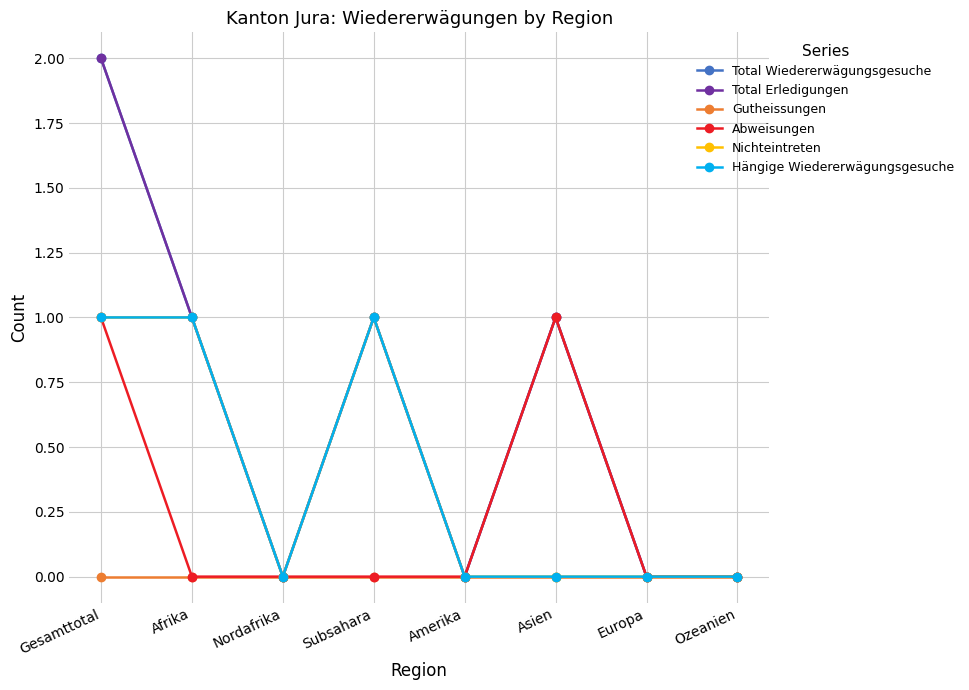

True or false: Total Wiedererwägungsgesuche has a value of 0 at Ozeanien.

True